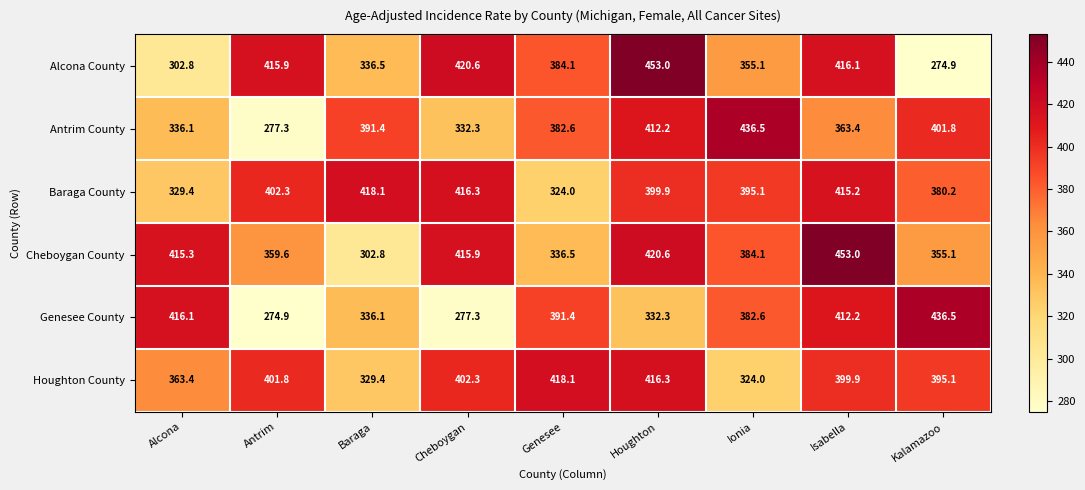

Which series changed the most between Alcona and Isabella?

Alcona County